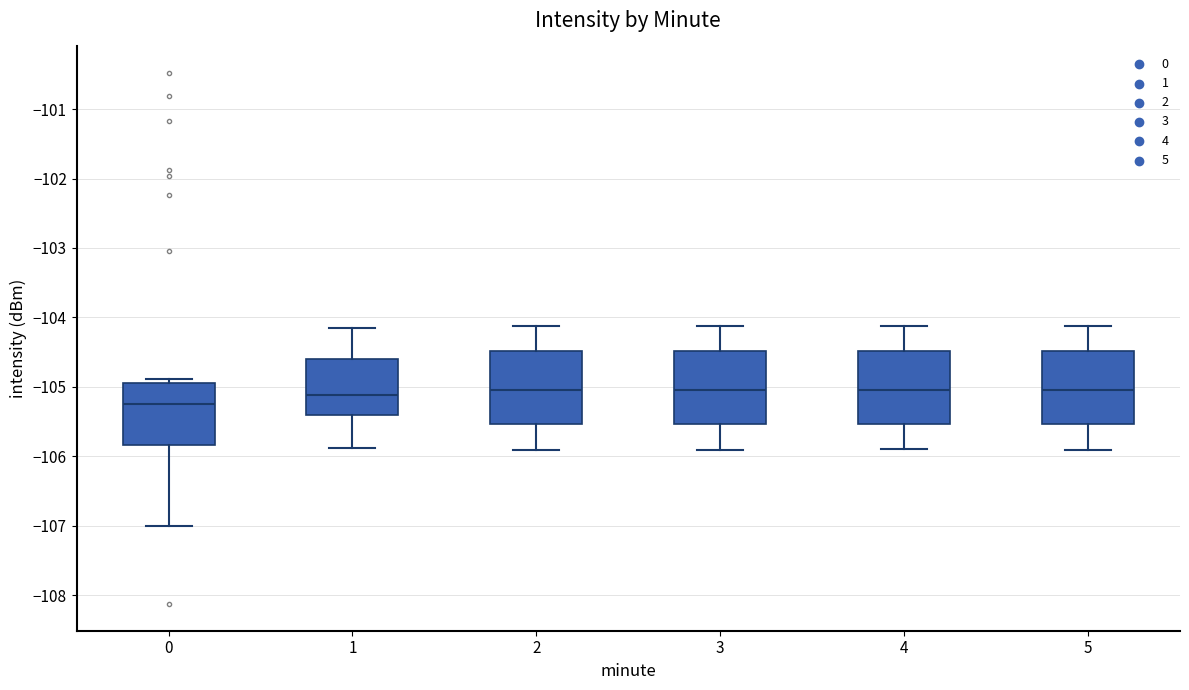

Reading left to right, transcribe this box plot: for each box, give where its median line is, the range the box spans, and where its two whiskers end, as read against the y-axis. The values are not printed on the chart, so give them approximately, as read against the axis.

0: median -105.3, box -105.8 to -104.9, whiskers -107.0 to -104.9 (just above the box's upper edge)
1: median -105.1, box -105.4 to -104.6, whiskers -105.9 to -104.1
2: median -105.0, box -105.5 to -104.5, whiskers -105.9 to -104.1
3: median -105.0, box -105.5 to -104.5, whiskers -105.9 to -104.1
4: median -105.0, box -105.5 to -104.5, whiskers -105.9 to -104.1
5: median -105.0, box -105.5 to -104.5, whiskers -105.9 to -104.1